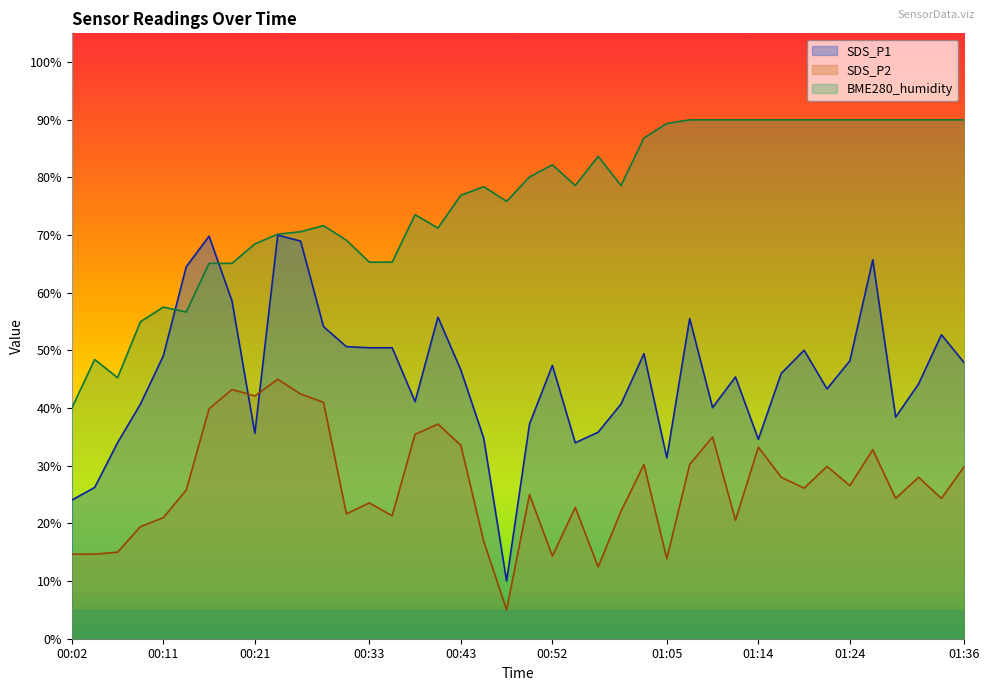

Does the chart have visible grid lines?

No